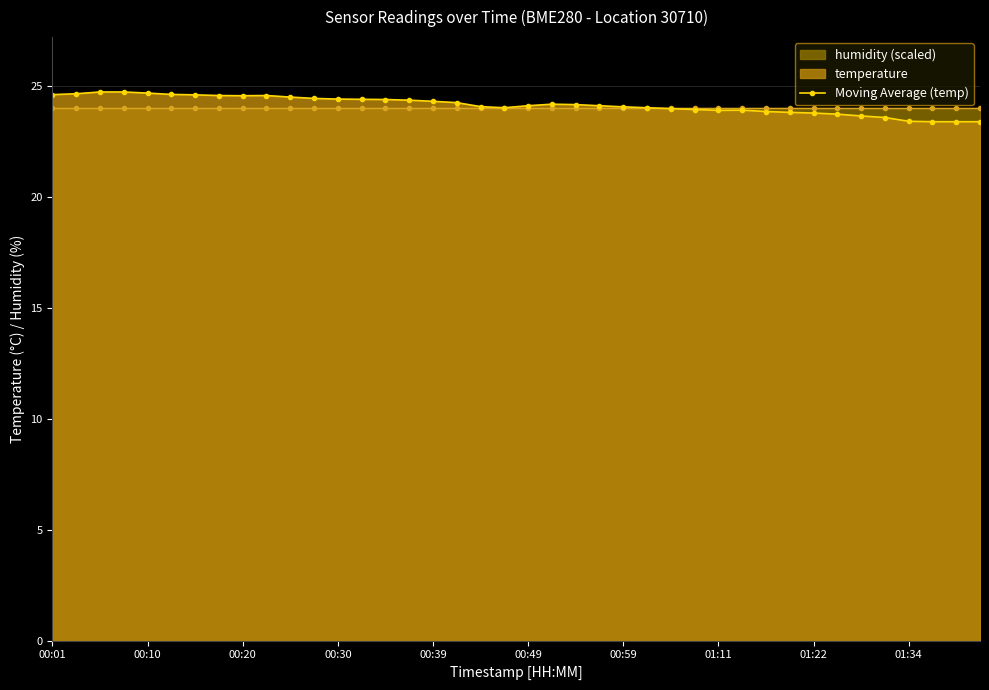

True or false: Moving Average (temp) has more than 2 points higher than both neighbors.

True